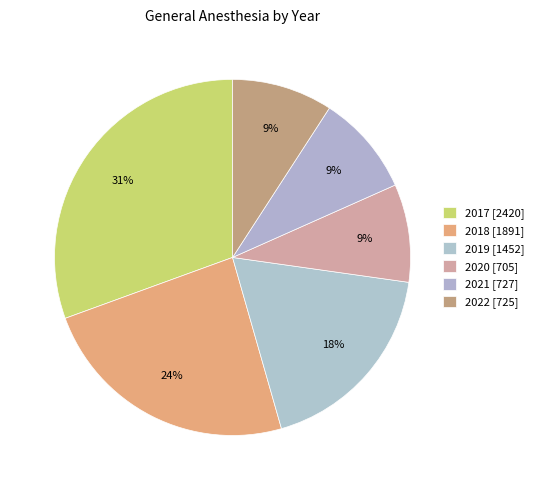

How many segments does this pie chart have?

6